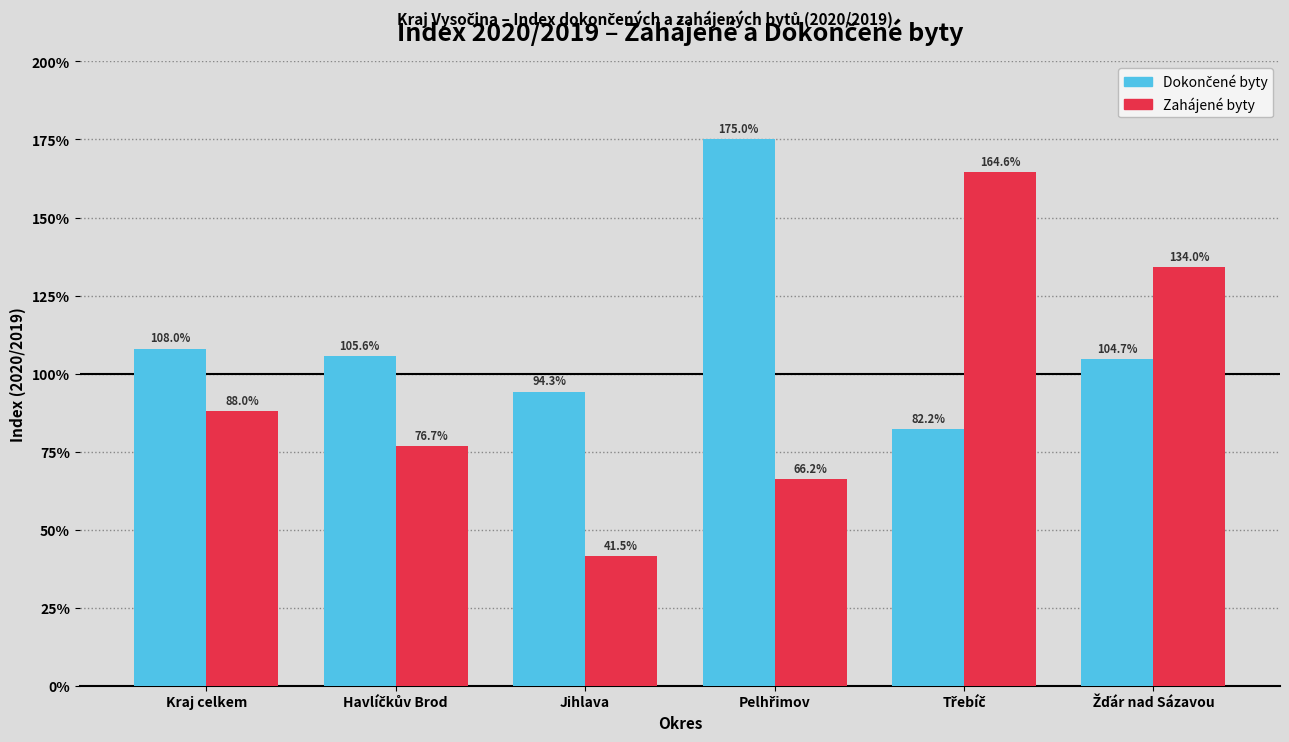

What is the smallest value displayed?

41.5